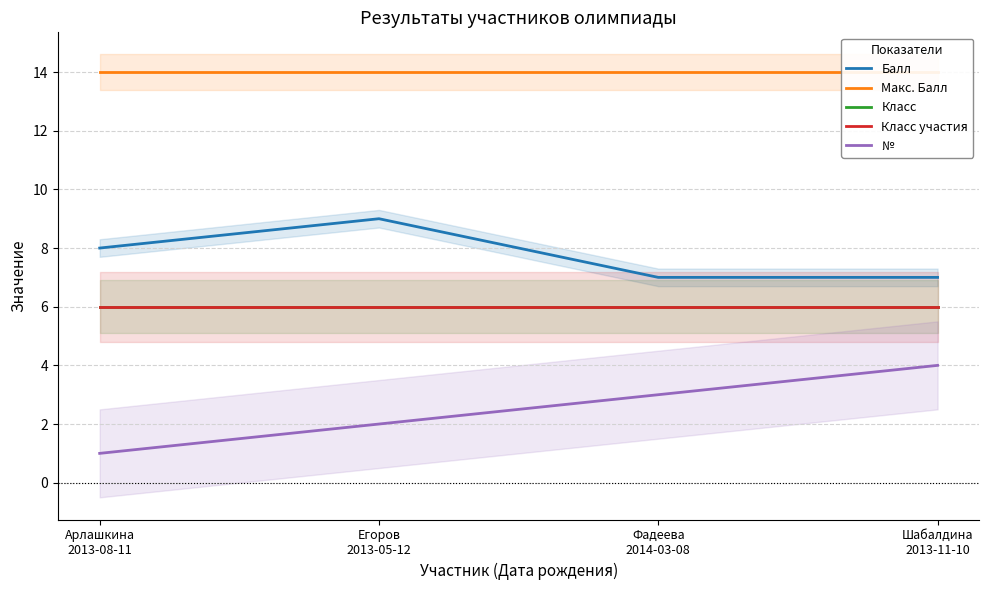

At Фадеева
2014-03-08, list the series in order from largest to smallest.

Макс. Балл, Балл, Класс, Класс участия, №